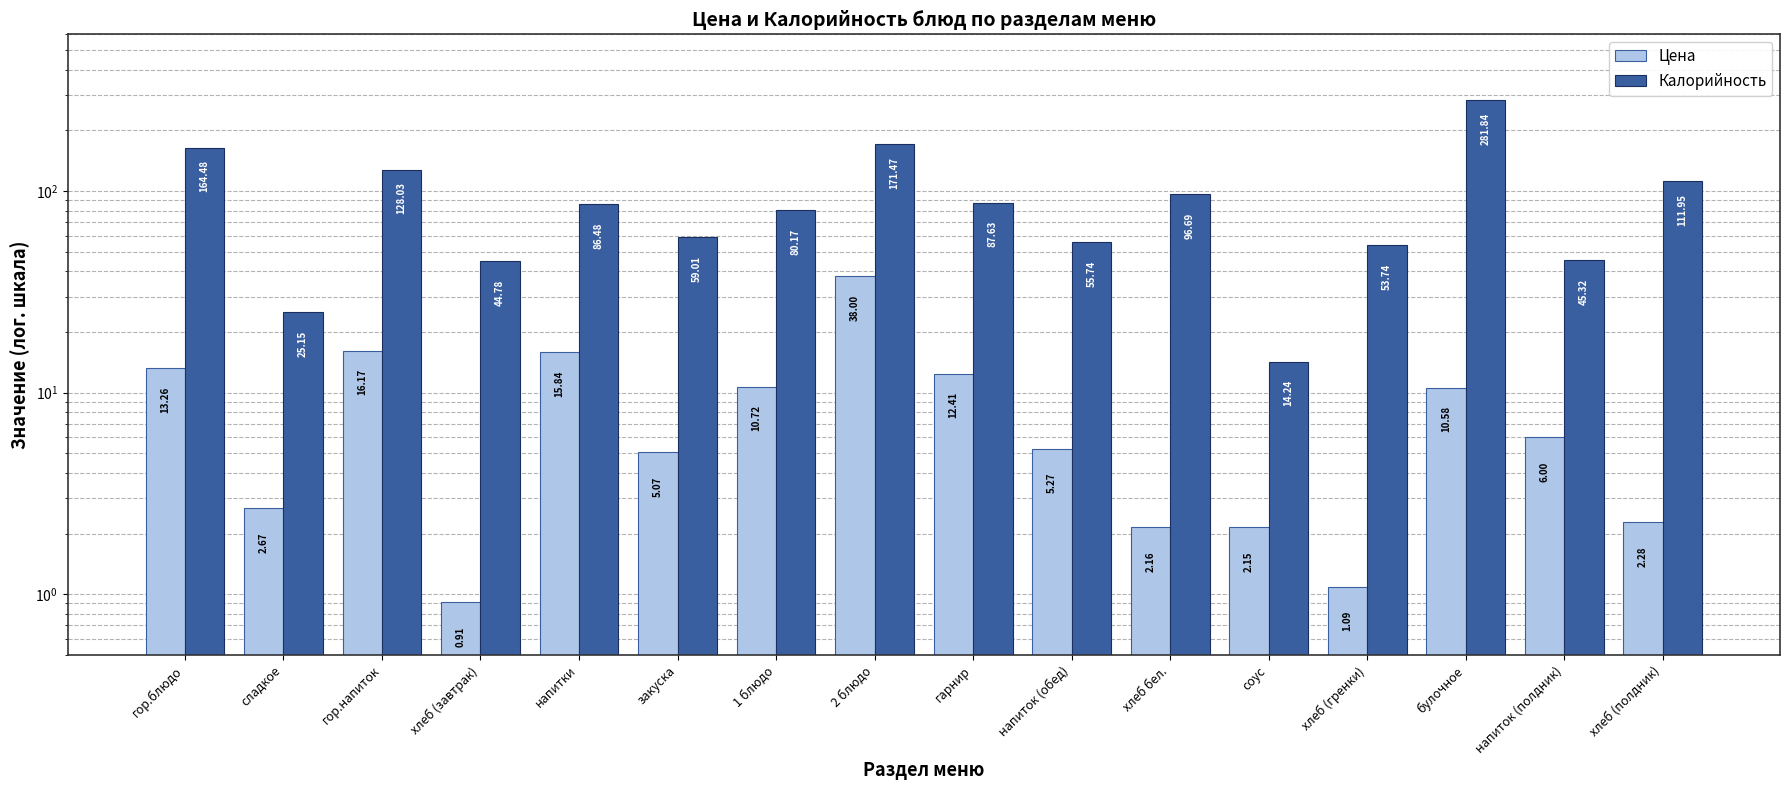

What is the difference between the Калорийность values at соус and гарнир?

73.4